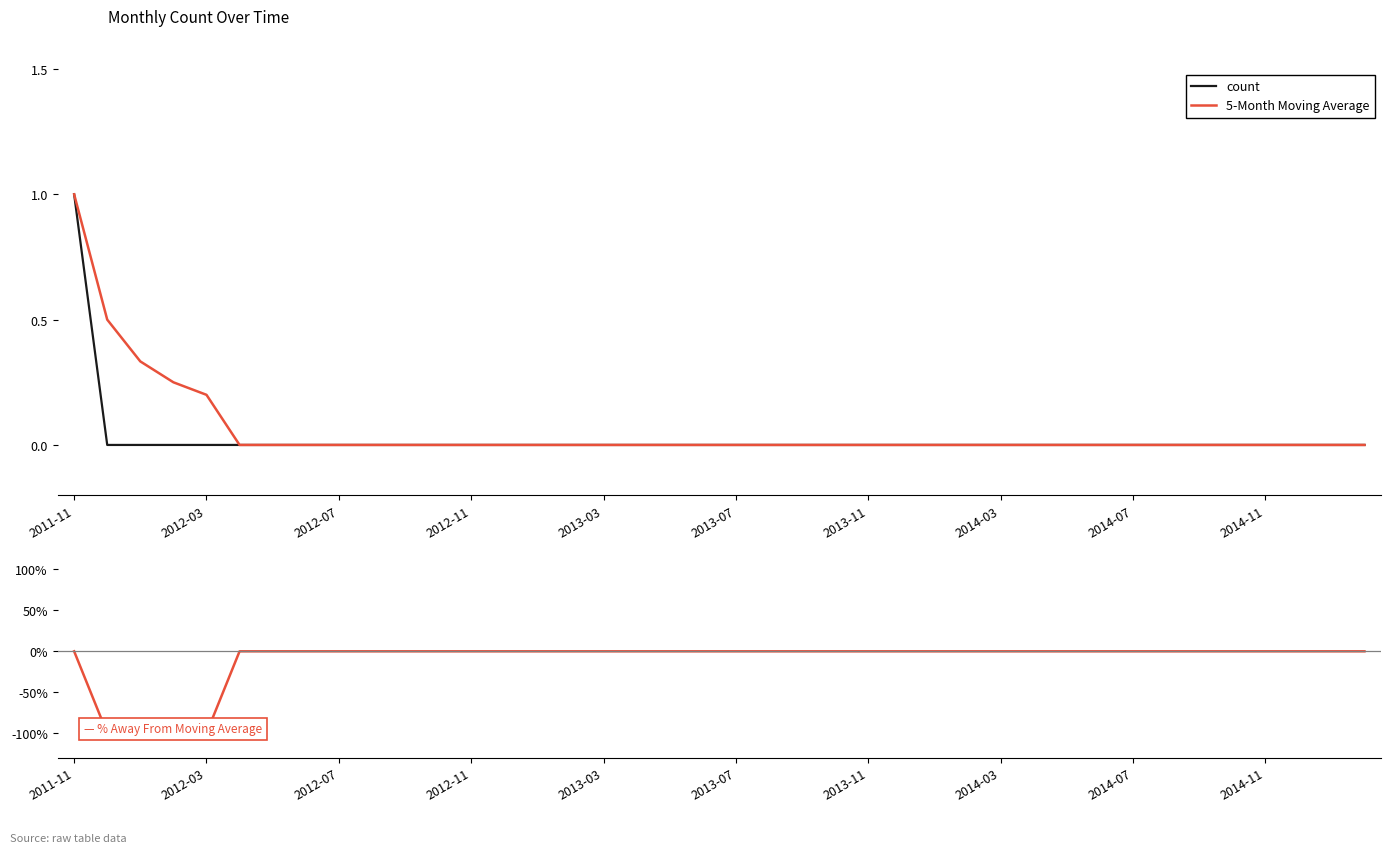

Rank the series by their maximum value, from highest to lowest.

count, 5-Month Moving Average, % Away From Moving Average